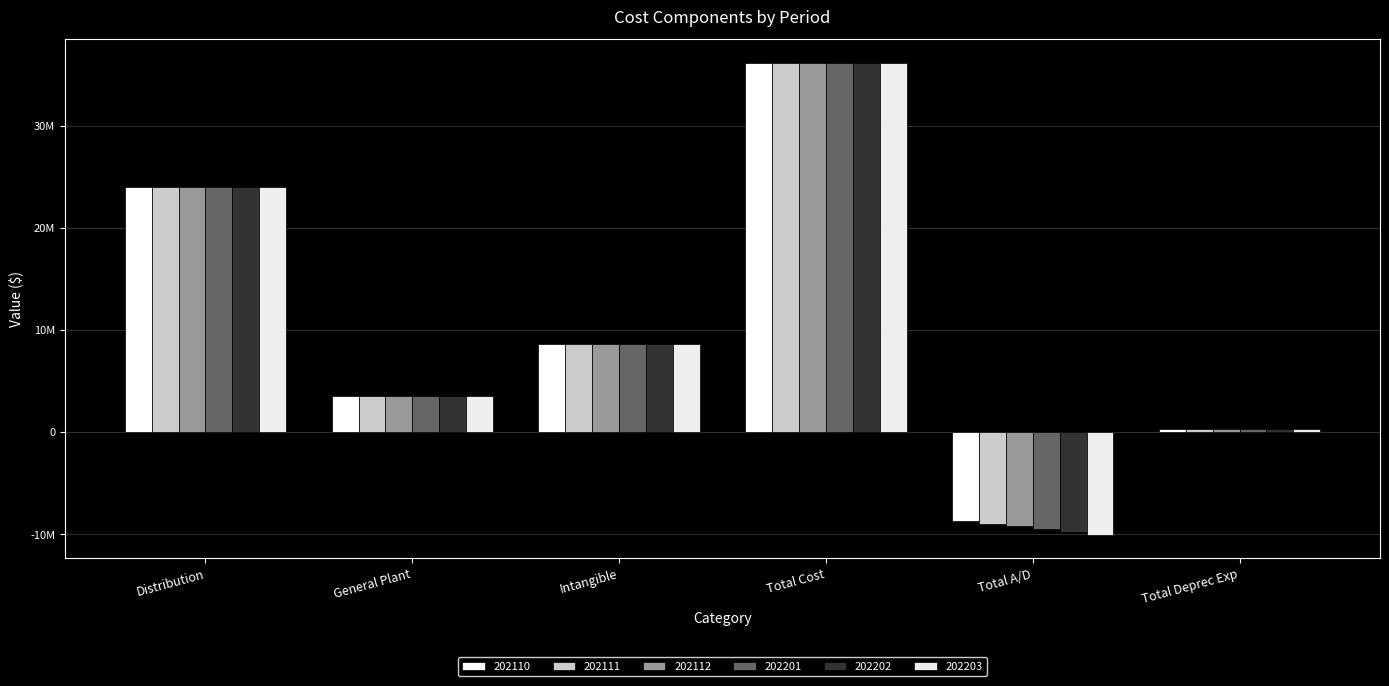

Does the chart contain stacked bars?

No